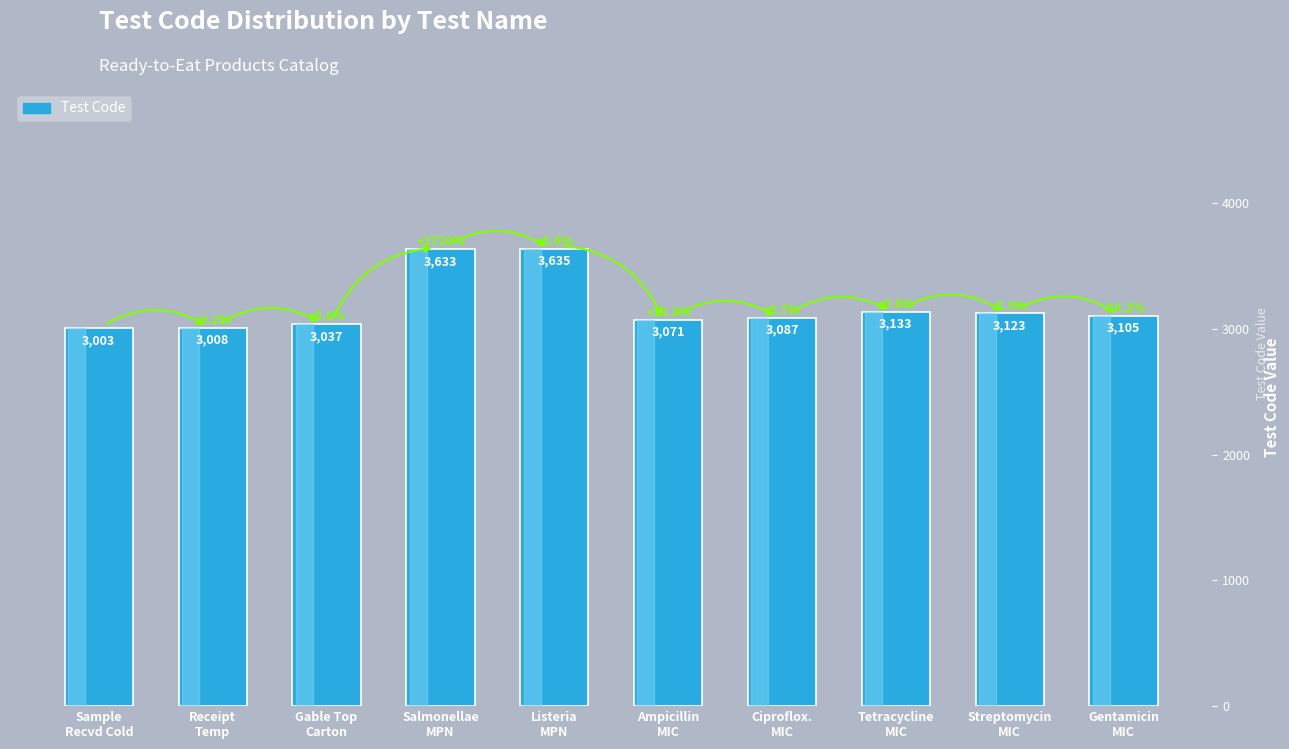

What is the change in value from Ciproflox.
MIC to Streptomycin
MIC?

+36